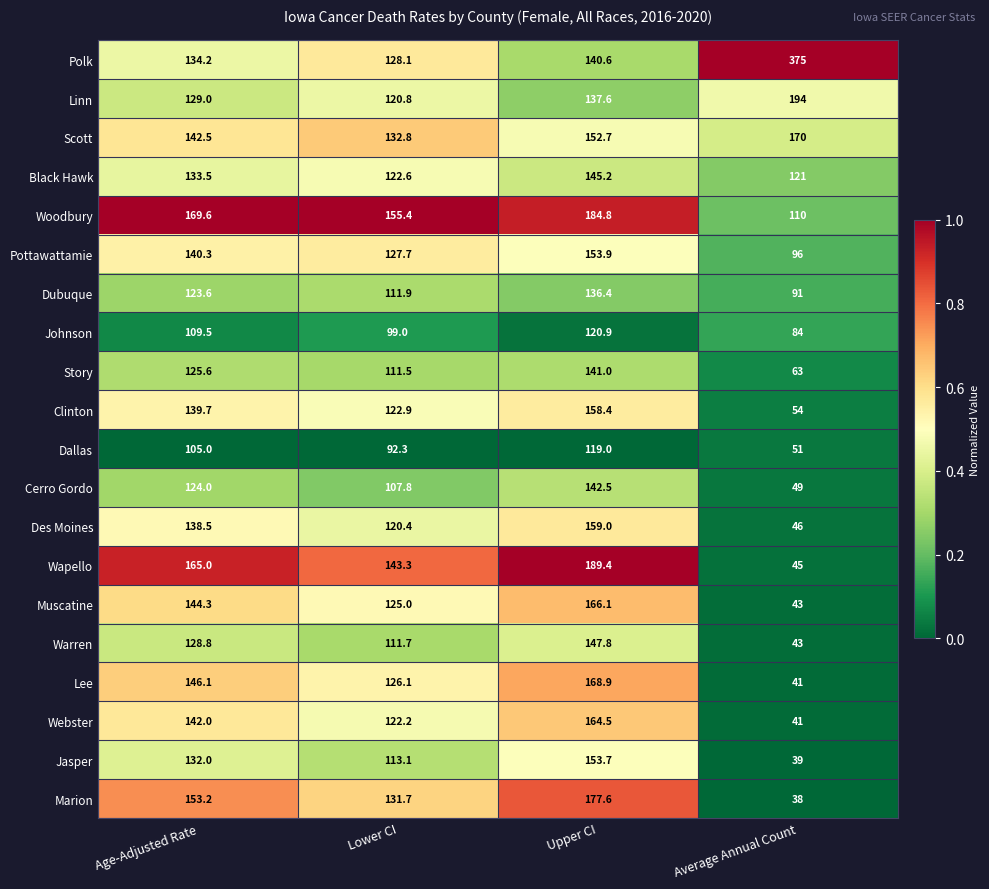

List the series in order of their peak value, highest first.

Polk, Linn, Wapello, Woodbury, Marion, Scott, Lee, Muscatine, Webster, Des Moines, Clinton, Pottawattamie, Jasper, Warren, Black Hawk, Cerro Gordo, Story, Dubuque, Johnson, Dallas